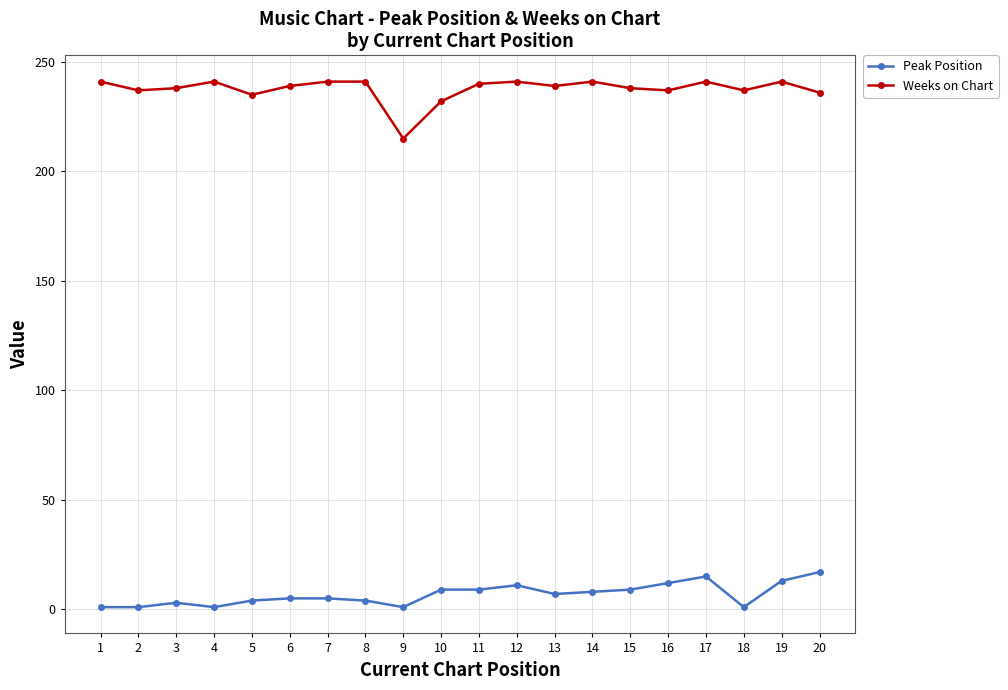

Where does the Peak Position series first go above 7?

10